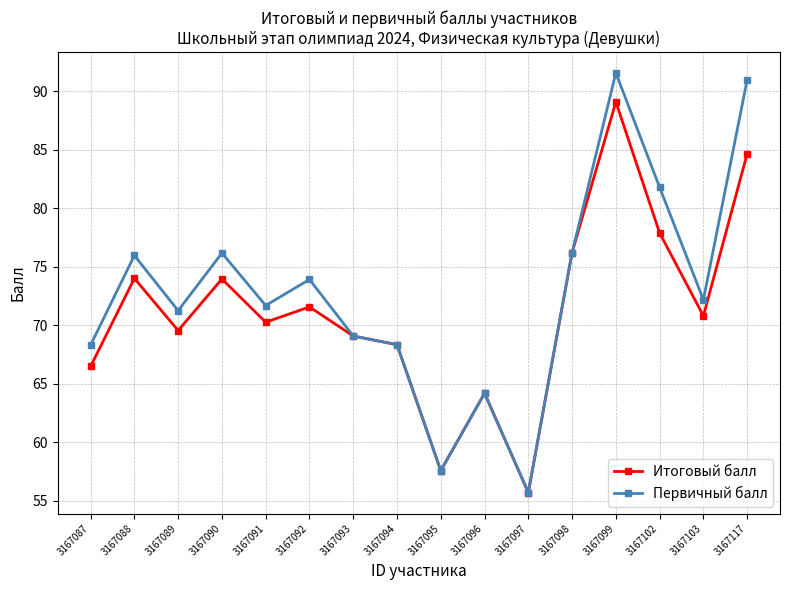

How many values in the Итоговый балл series exceed 70?

9